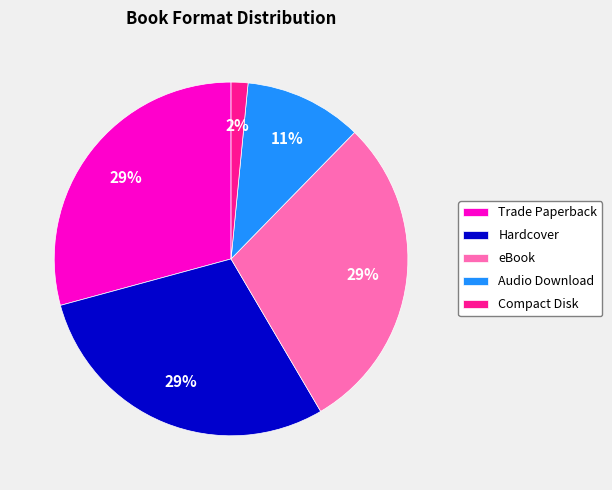

To the nearest percent, what is the combined percentage of Audio Download and Hardcover?

40%